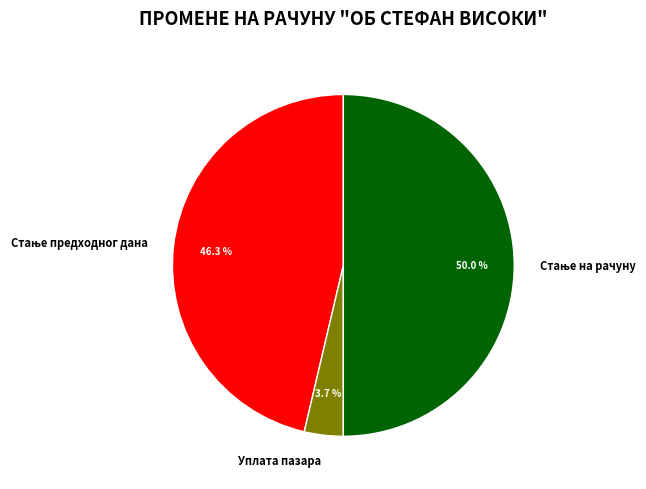

How many slices are in this pie chart?

3